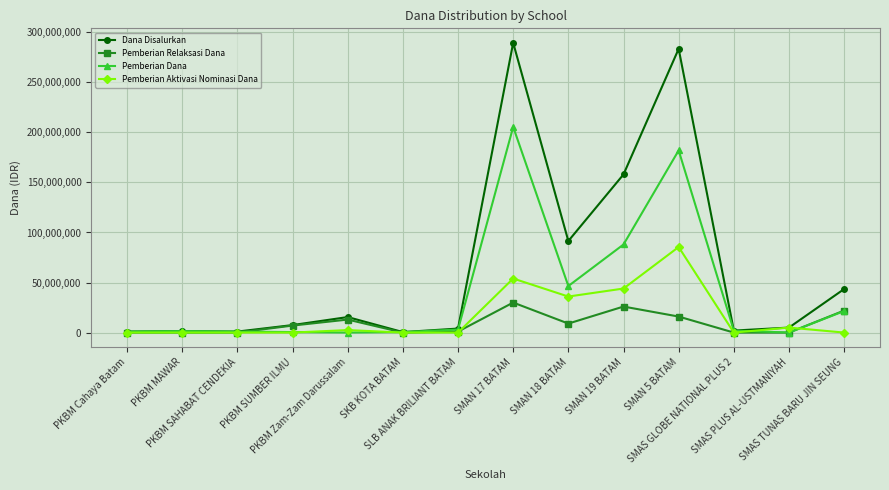

What is the spread (max minus min) of values at PKBM MAWAR?

1500000